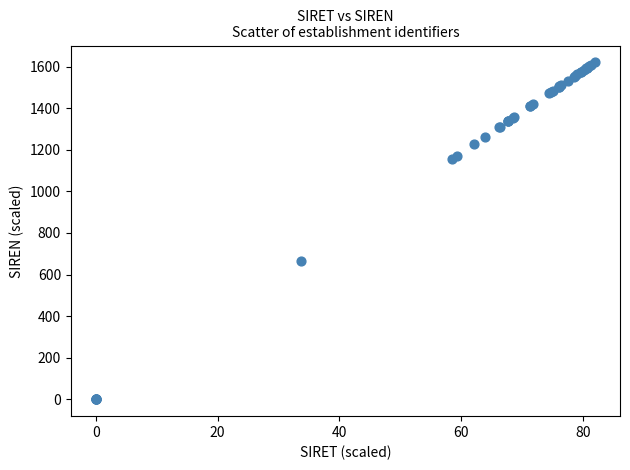

What Y value in the scatter plot is closest to 810?

667.1